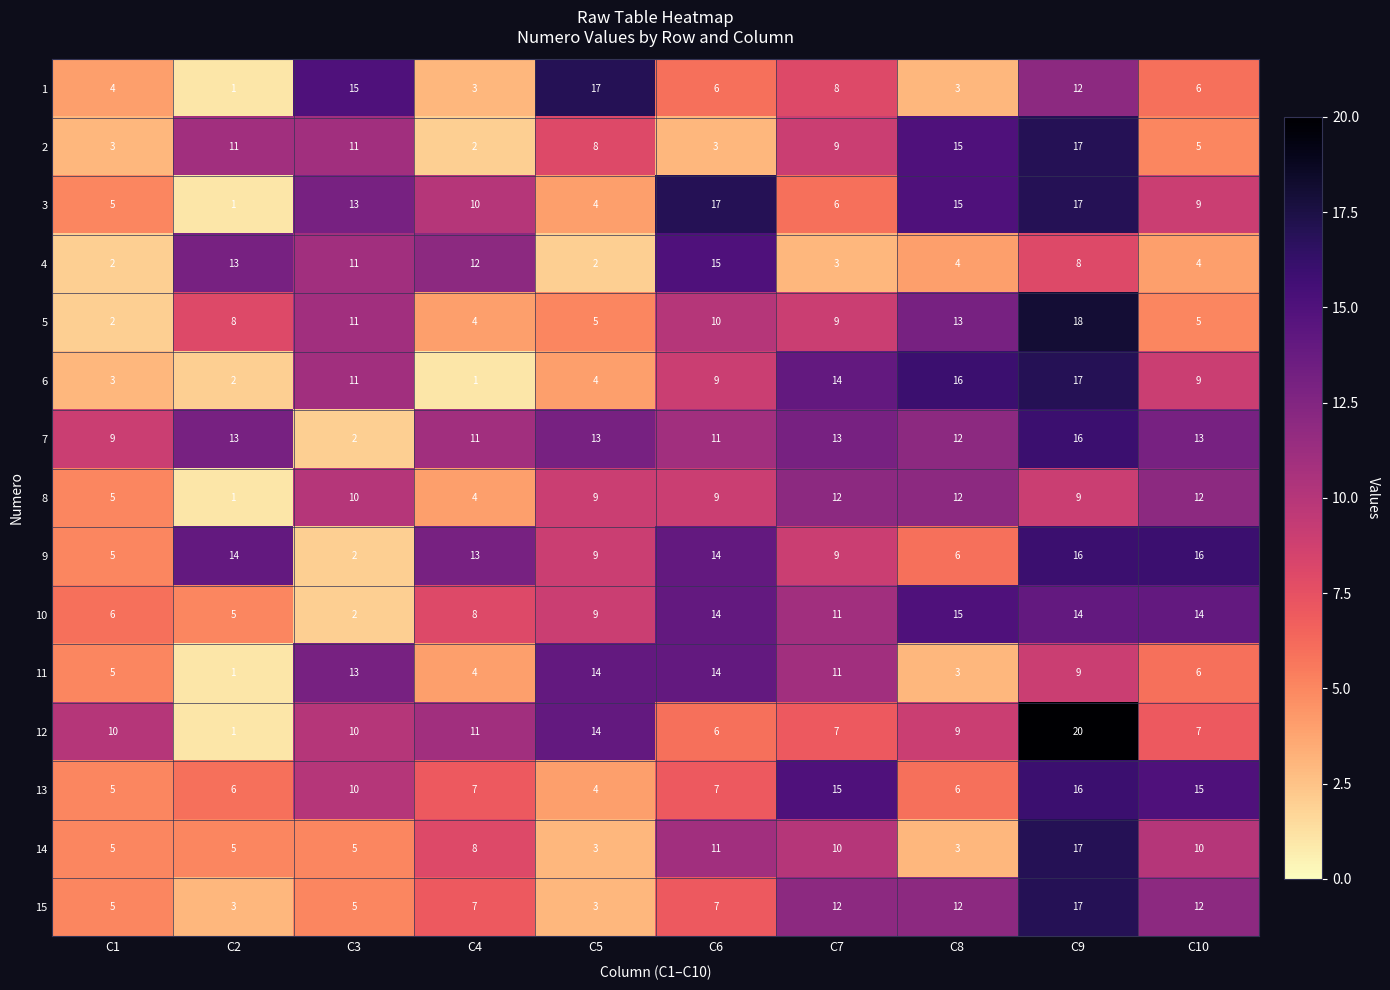

At how many categories does at least one series exceed 3?

10